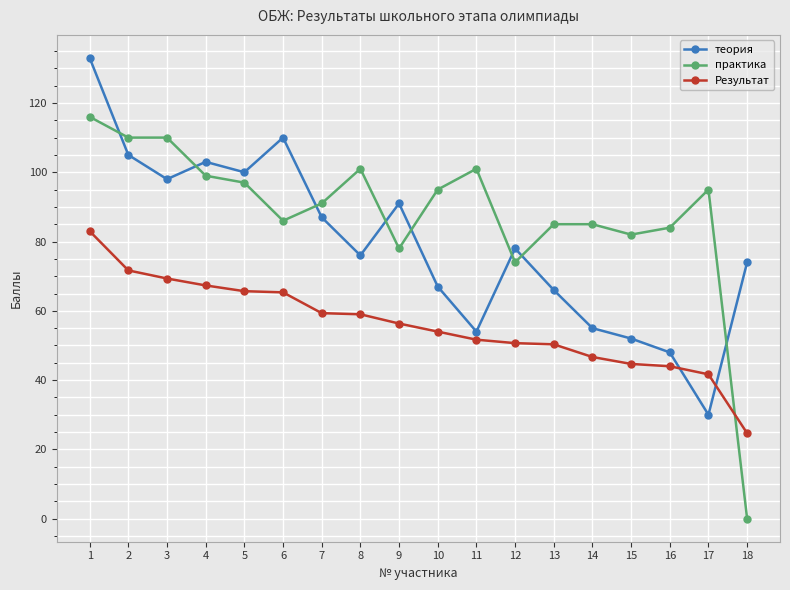

True or false: Результат has a value of 20.2 at 16.

False